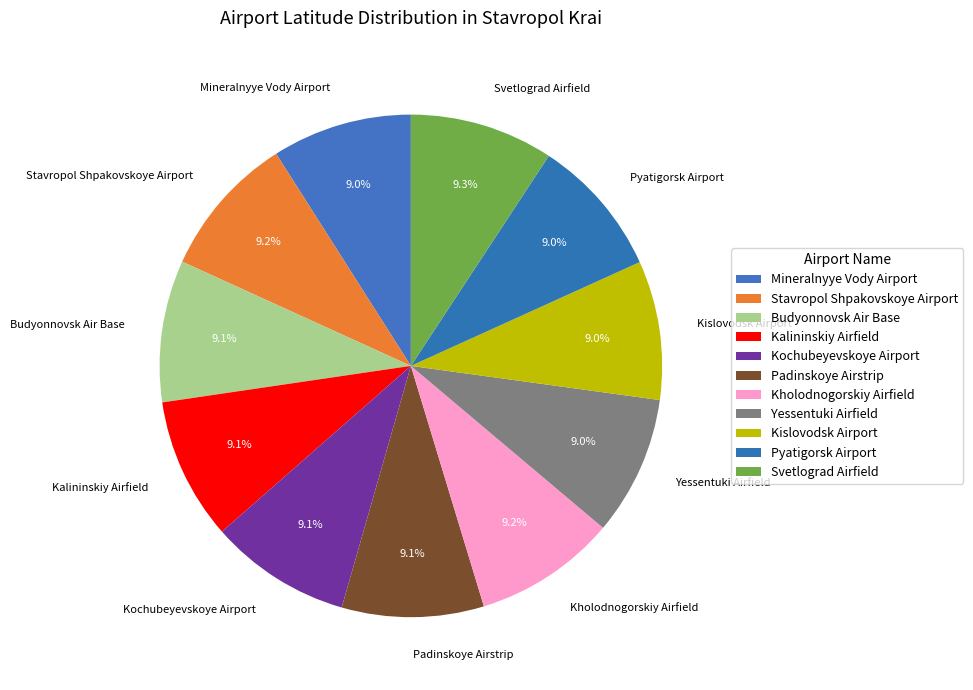

Does Kislovodsk Airport account for over 50% of the chart?

No